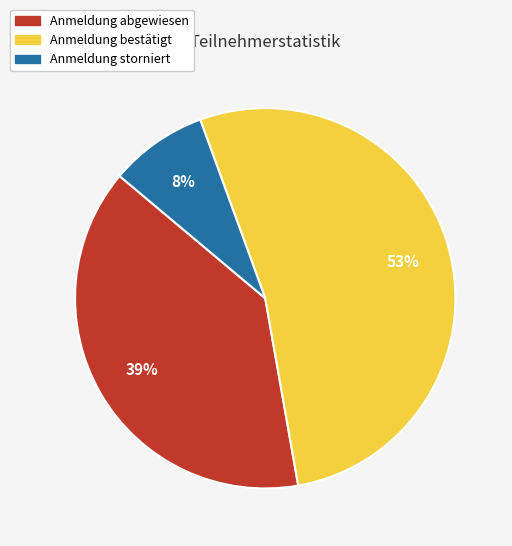

Between Anmeldung abgewiesen and Anmeldung storniert, which is larger?

Anmeldung abgewiesen